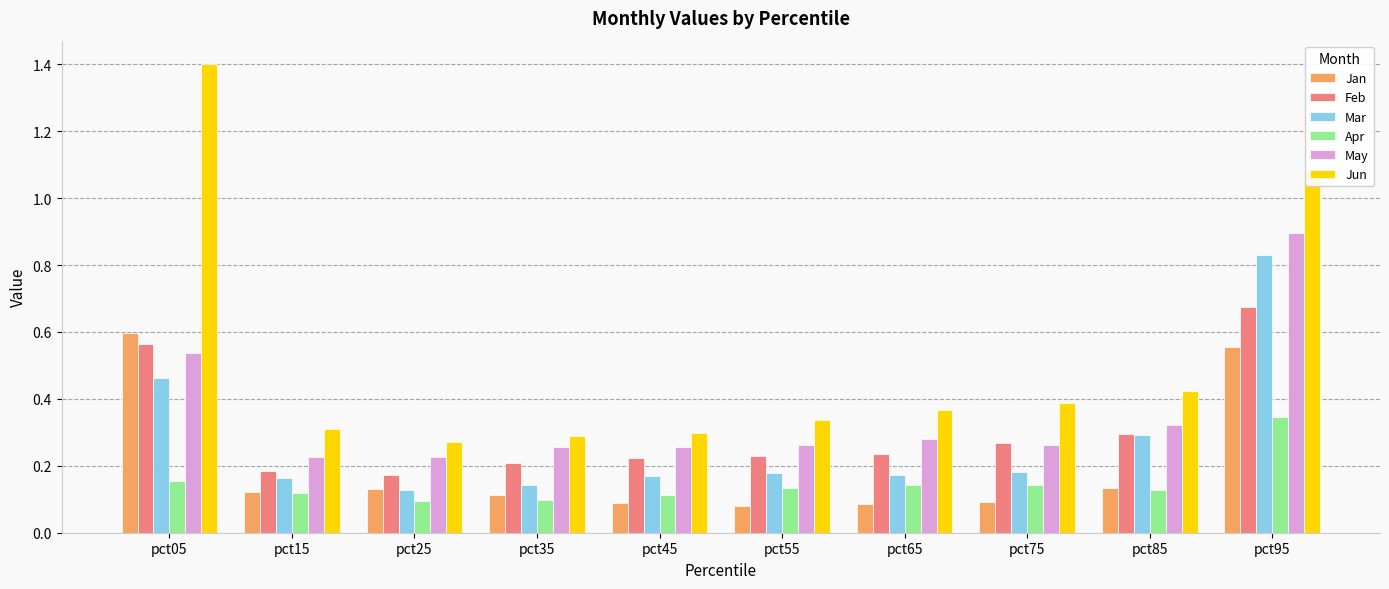

Which series has the widest spread of values?

Jun